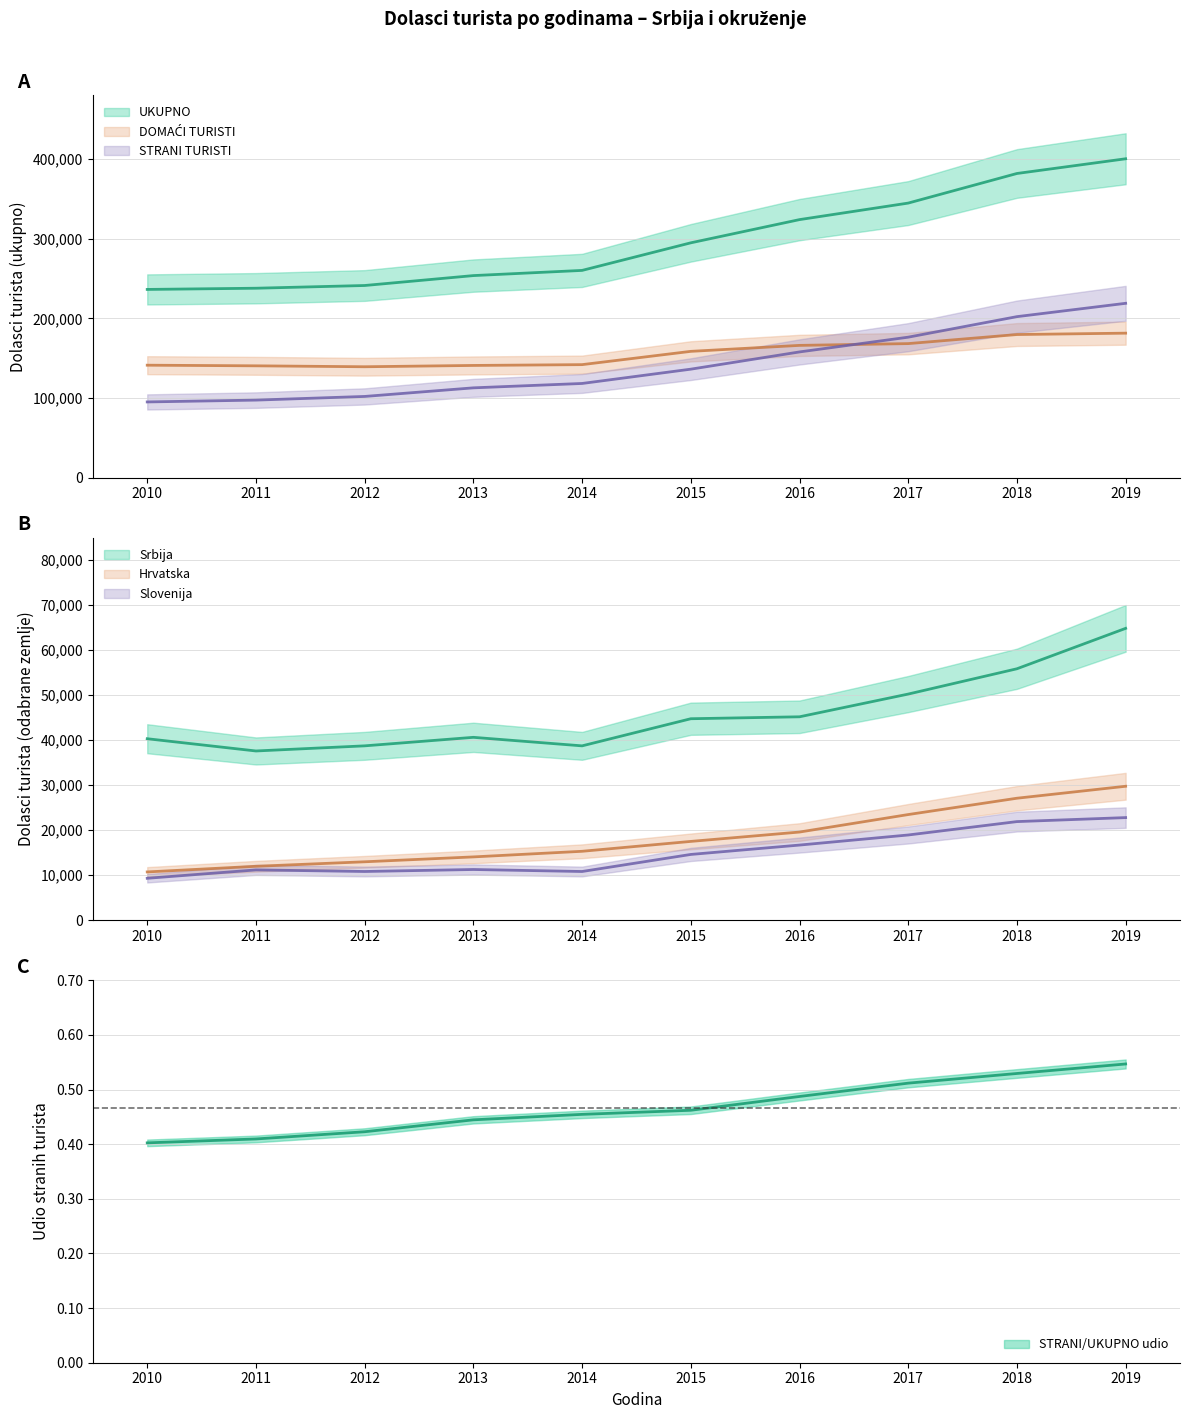

Where does the DOMAĆI TURISTI series first go above 158571?

2016